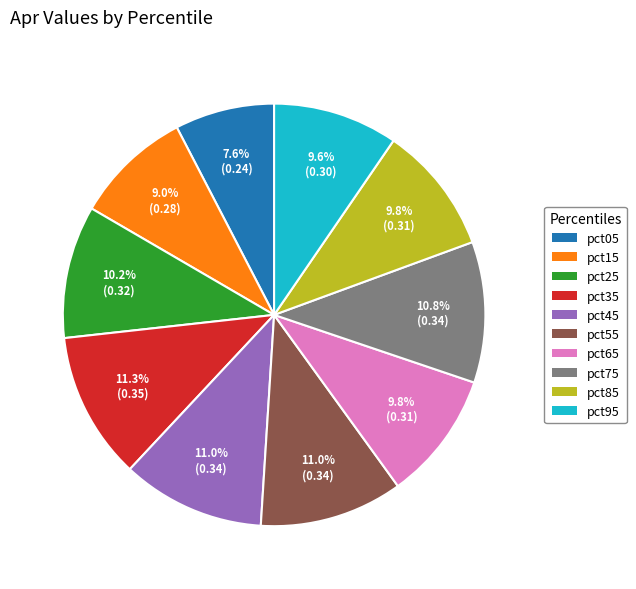

To the nearest percent, what portion does pct55 represent?

11%